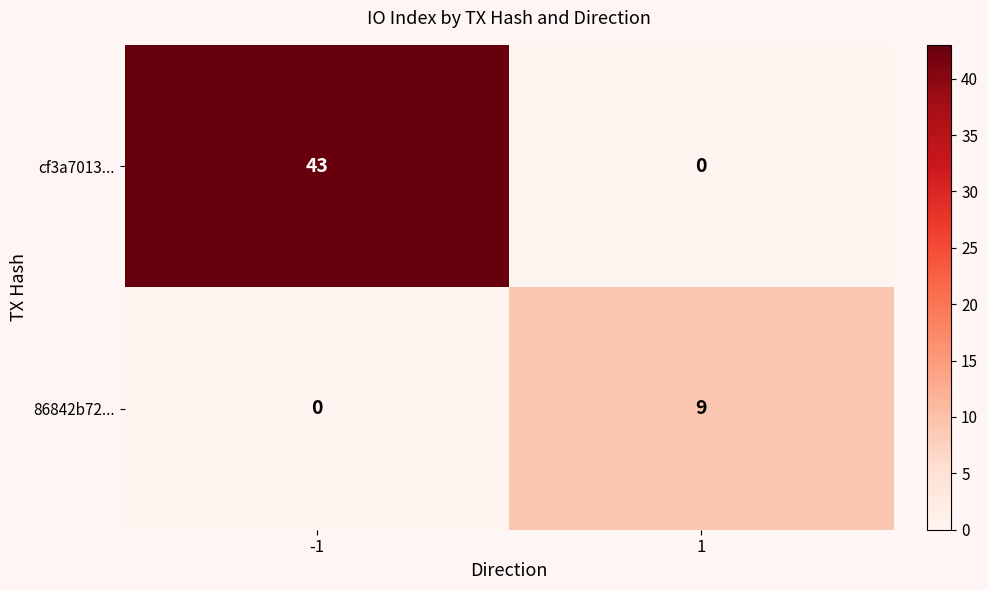

How many series are shown in this chart?

2